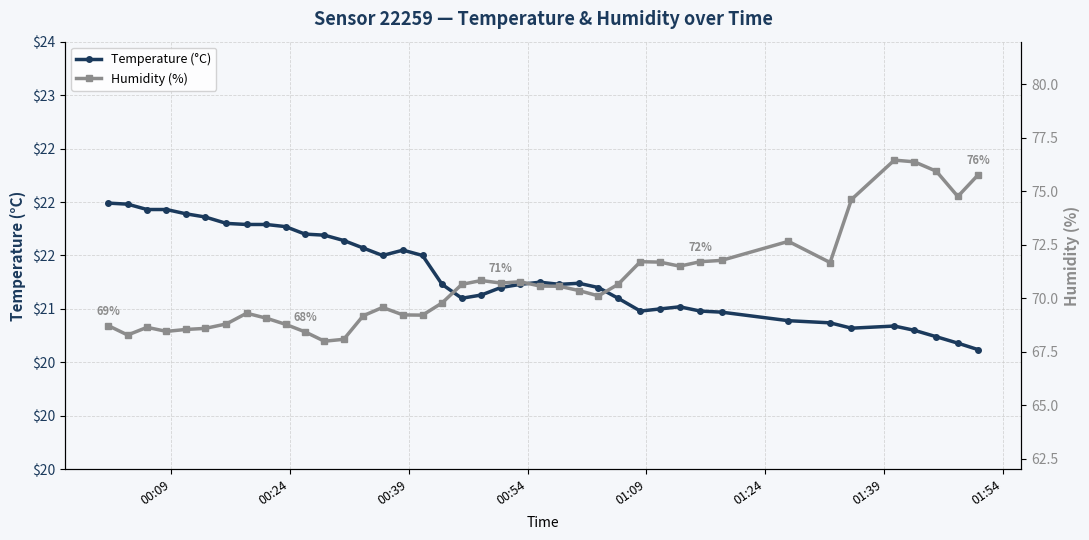

The value of Humidity (%) at 10 is 93.2. True or false?

False